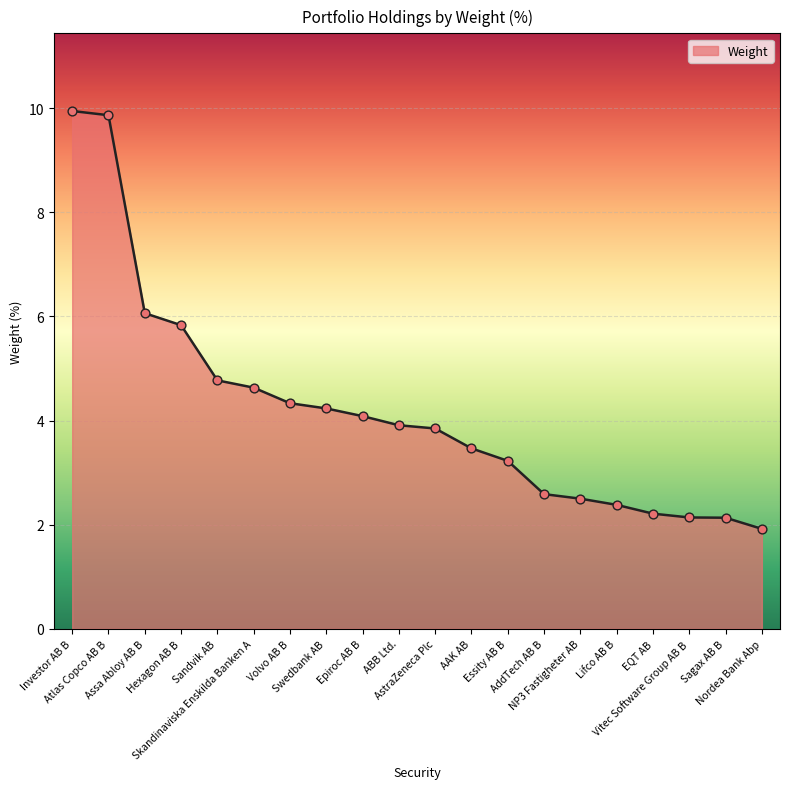

Which has a higher value, Hexagon AB B or Atlas Copco AB B?

Atlas Copco AB B